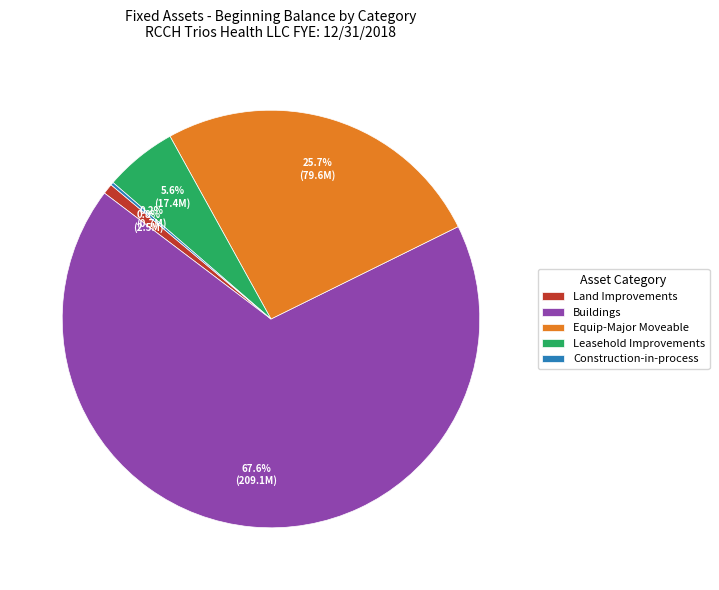

Which slice is the largest?

Buildings